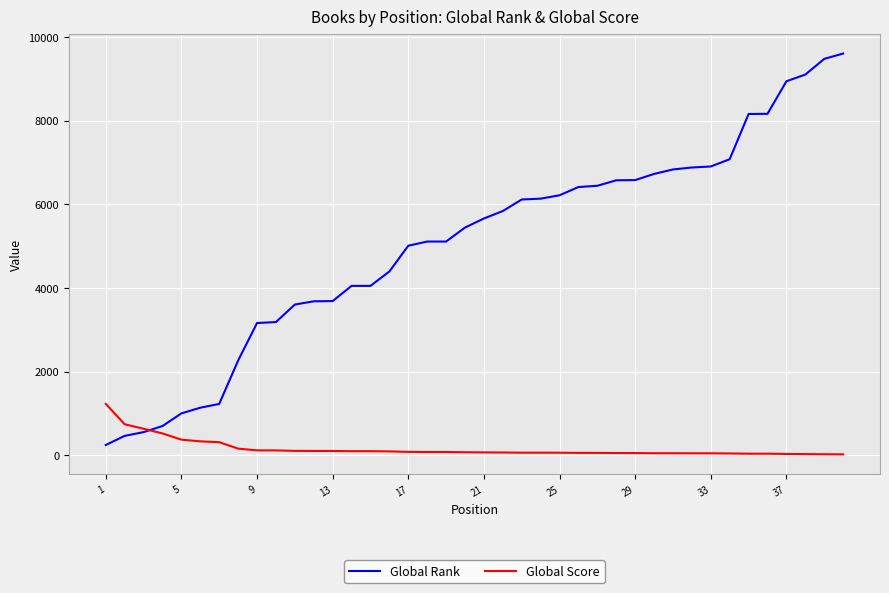

What is the minimum value shown in the chart?

24